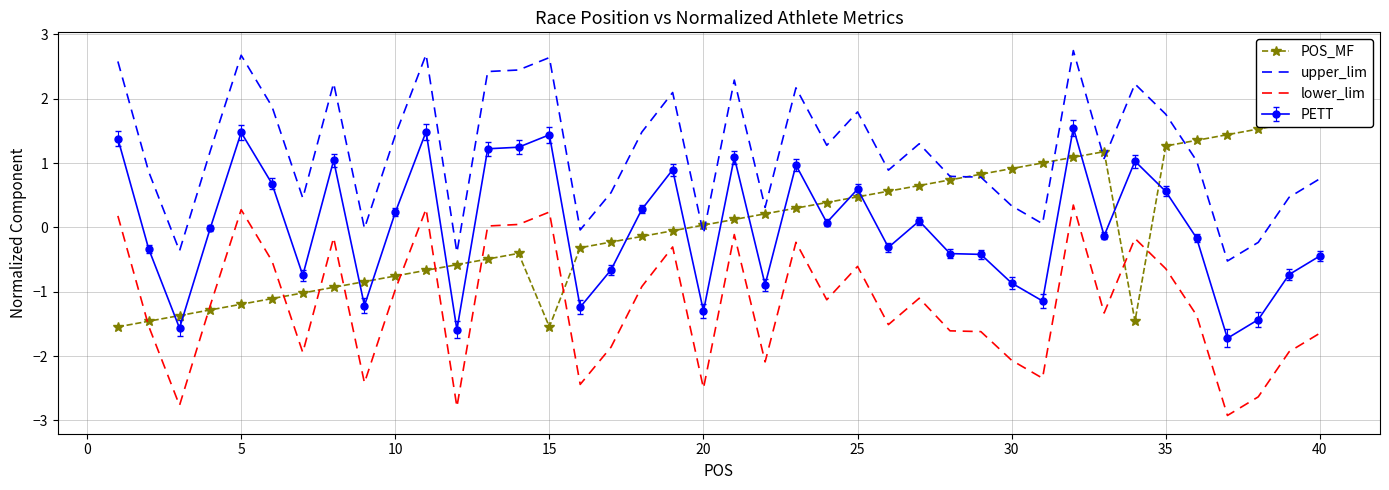

Rank the series by their average value, from lowest to highest.

lower_lim, POS_MF, upper_lim